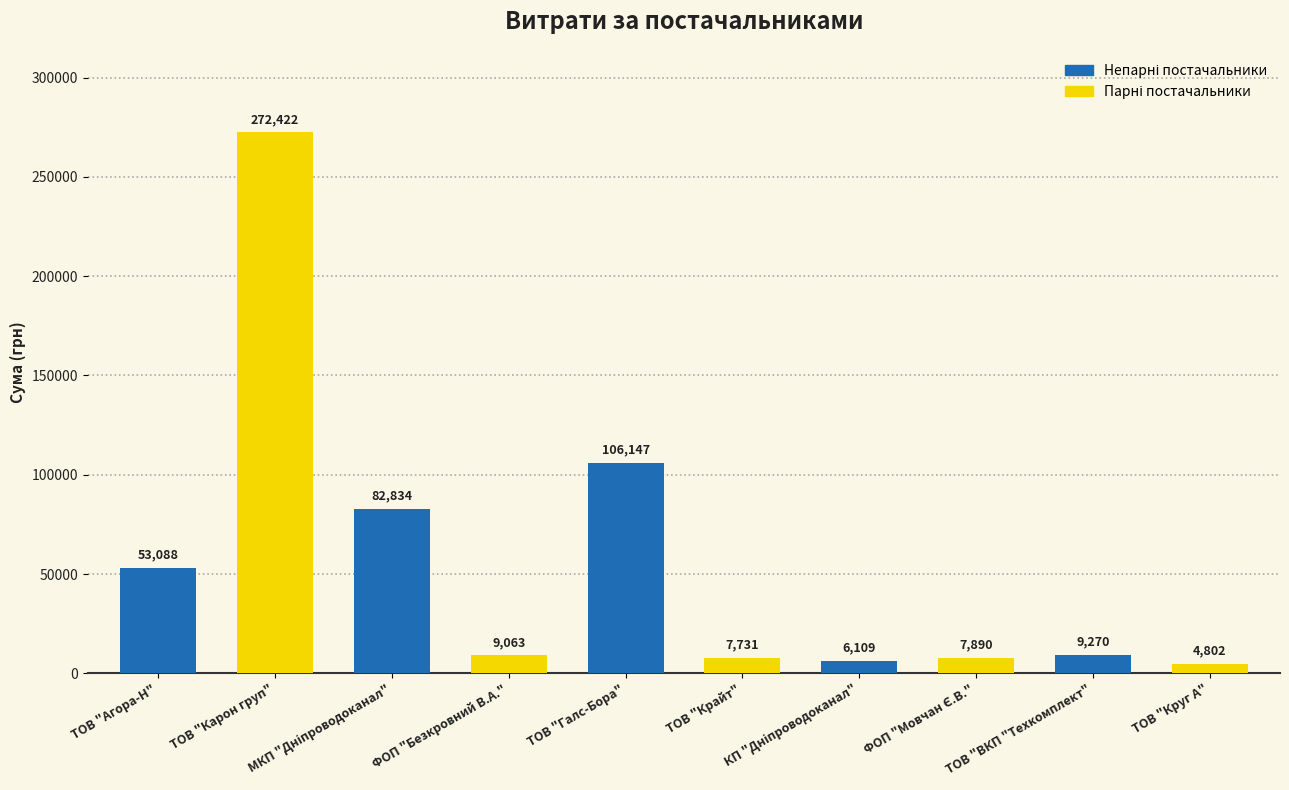

Does the chart contain stacked bars?

No